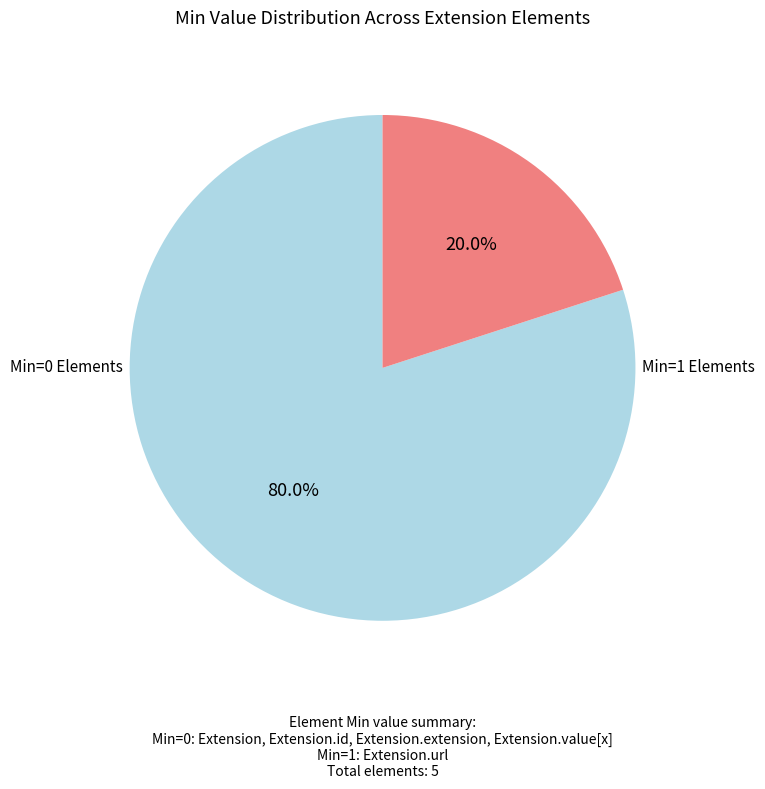

To the nearest percent, what is the difference between the largest and smallest slice percentages?

60%